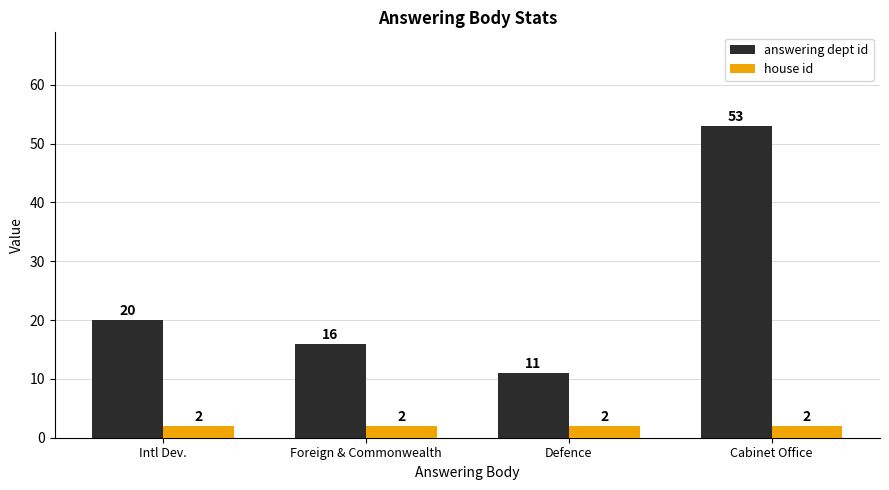

The value of house id at Foreign & Commonwealth is 2. True or false?

True